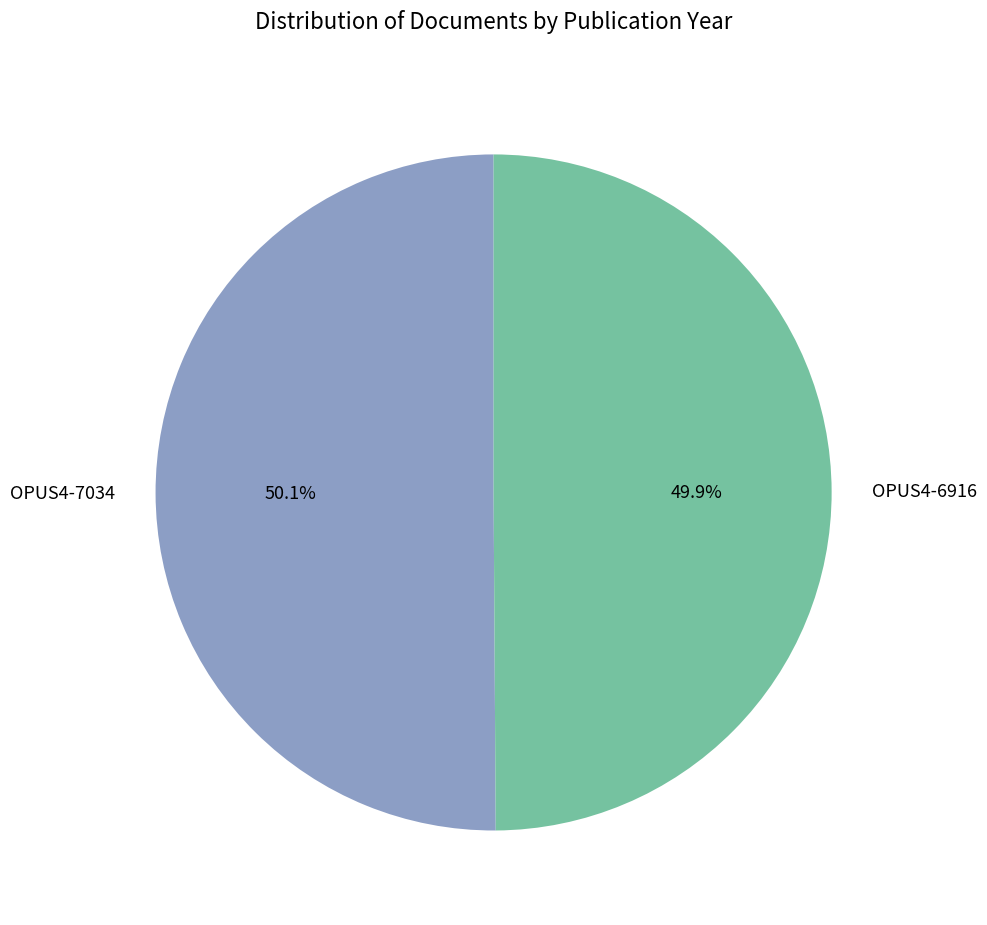

What portion of the pie excludes OPUS4-6916?

50.1%